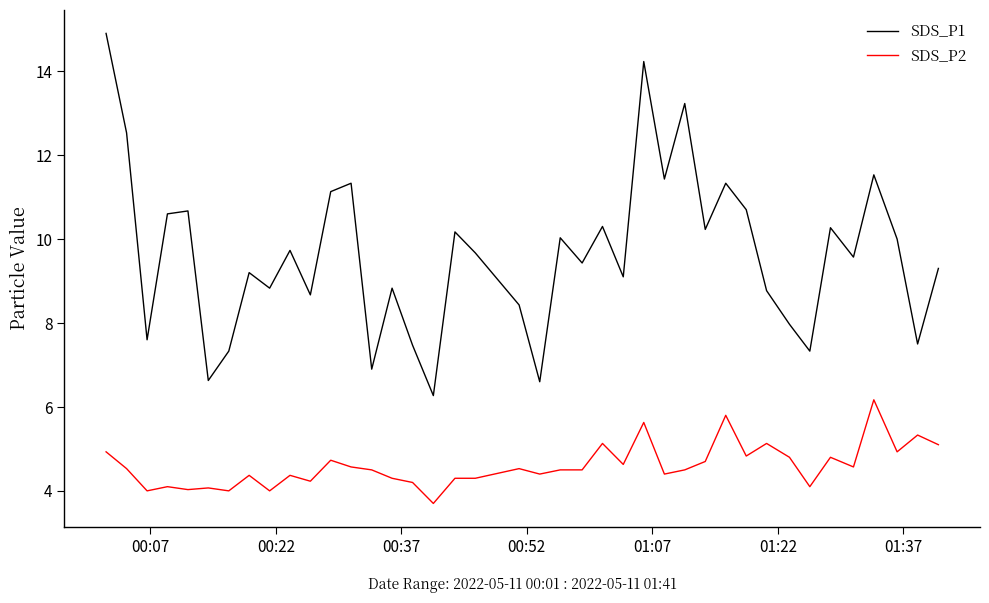

What are all the series names shown in the legend?

SDS_P1, SDS_P2